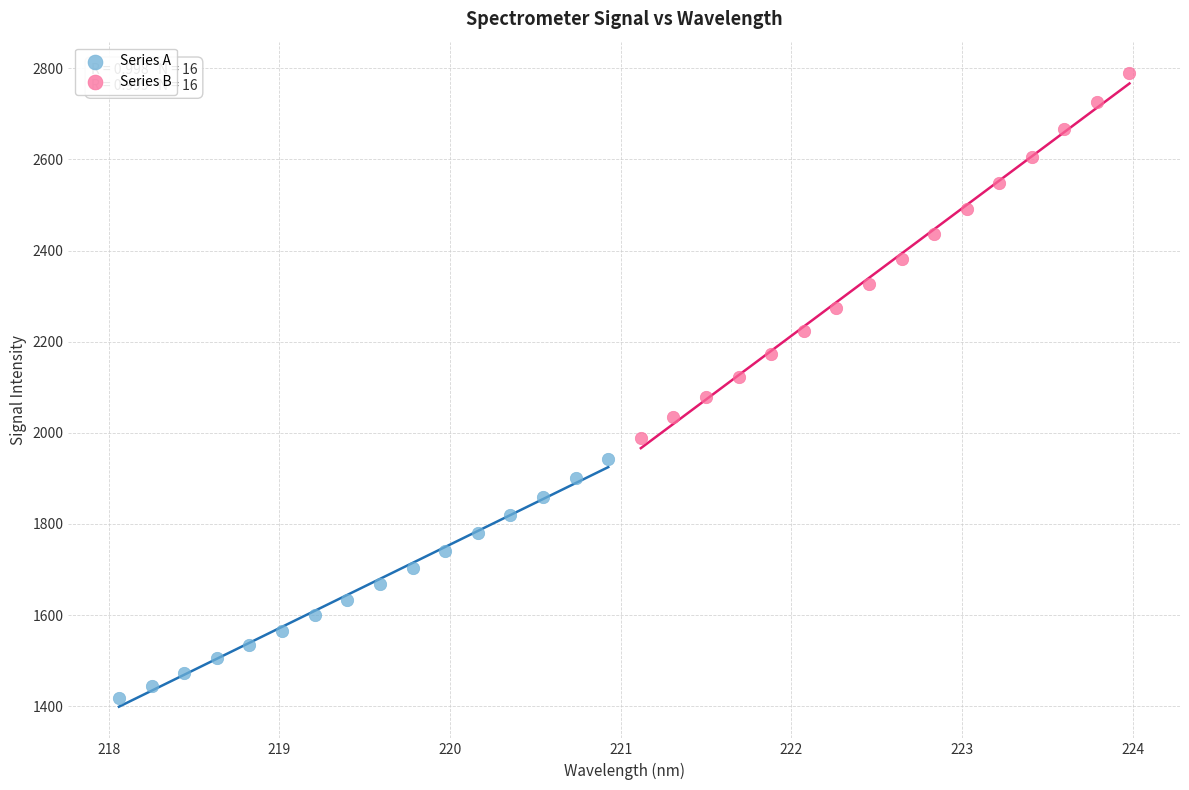

What are all the series names shown in the legend?

Series A, Series B